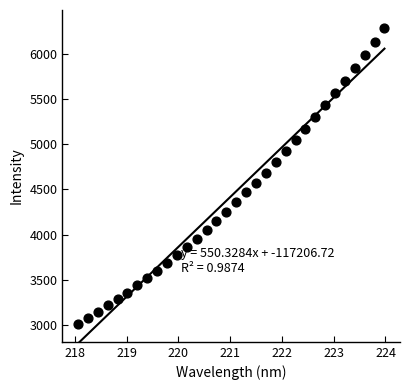

What is the range of Y values (max minus min)?

3267.0